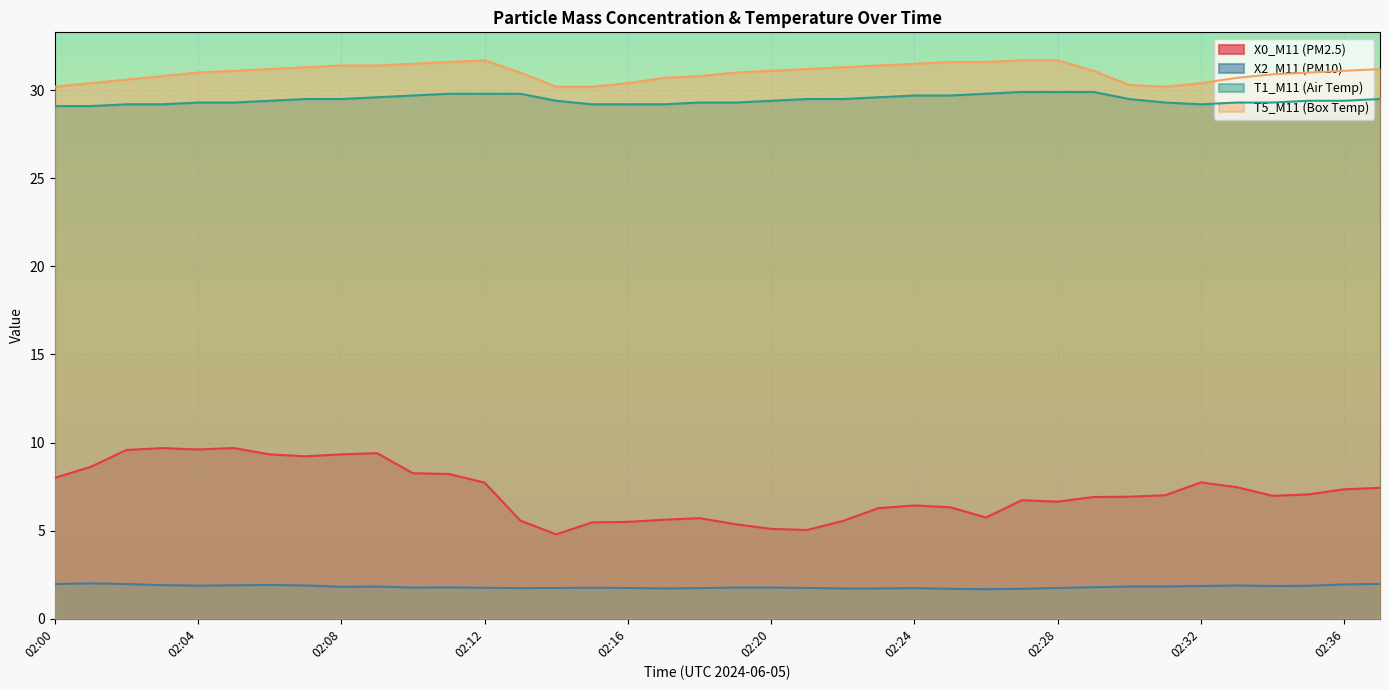

True or false: T5_M11 (Box Temp) and T1_M11 (Air Temp) intersect in this chart.

False